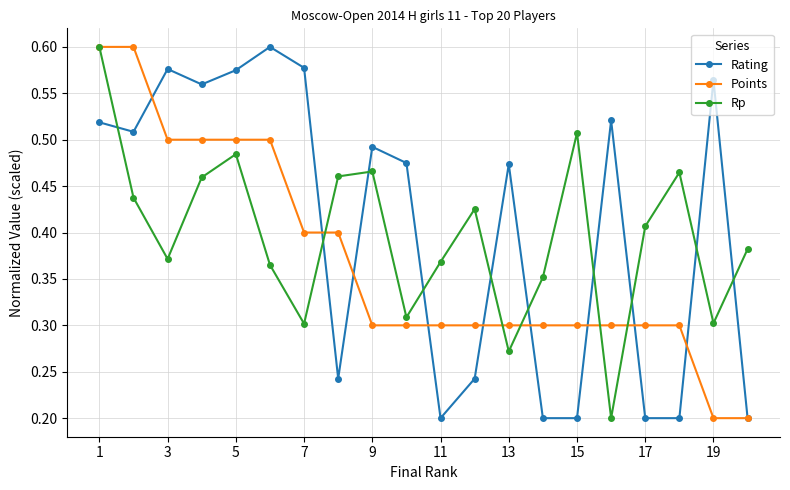

How many interior local peaks does the Rating series have?

6